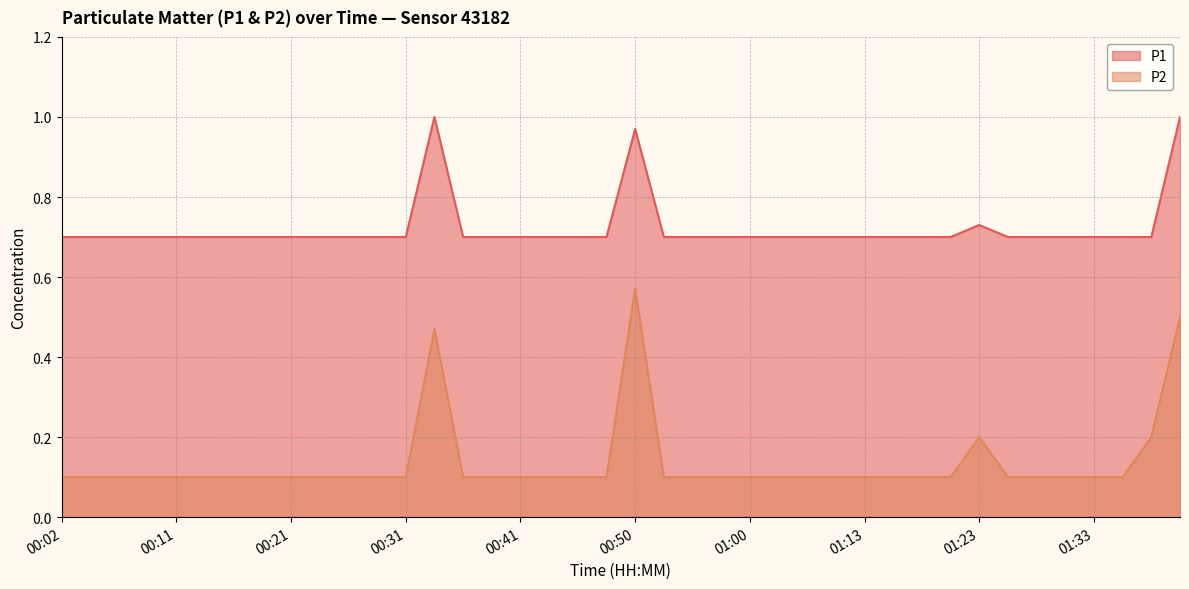

At which category is the sum across all series the highest?

00:50